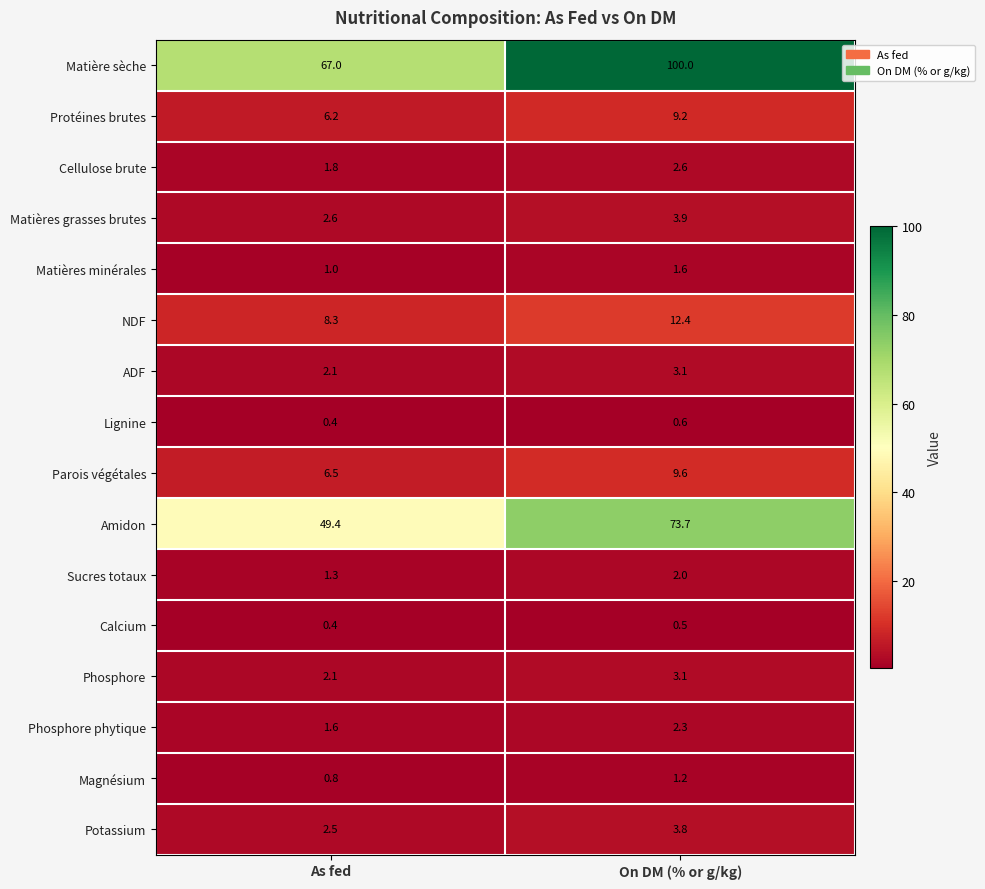

Where is Lignine nearest to the value 0?

As fed